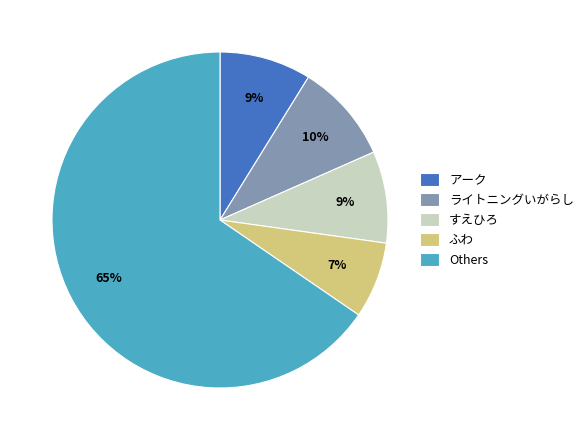

Is the sum of すえひろ and アーク greater than half?

No